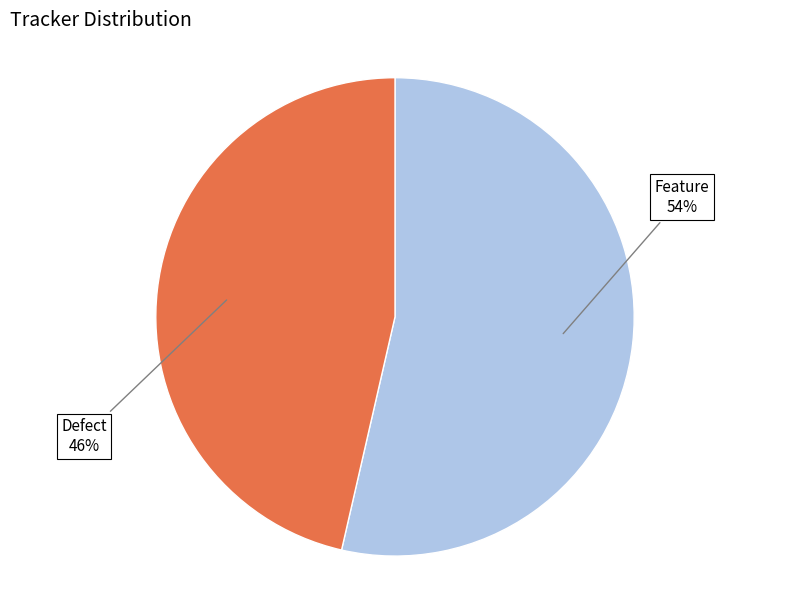

Which has a higher value, Feature or Defect?

Feature